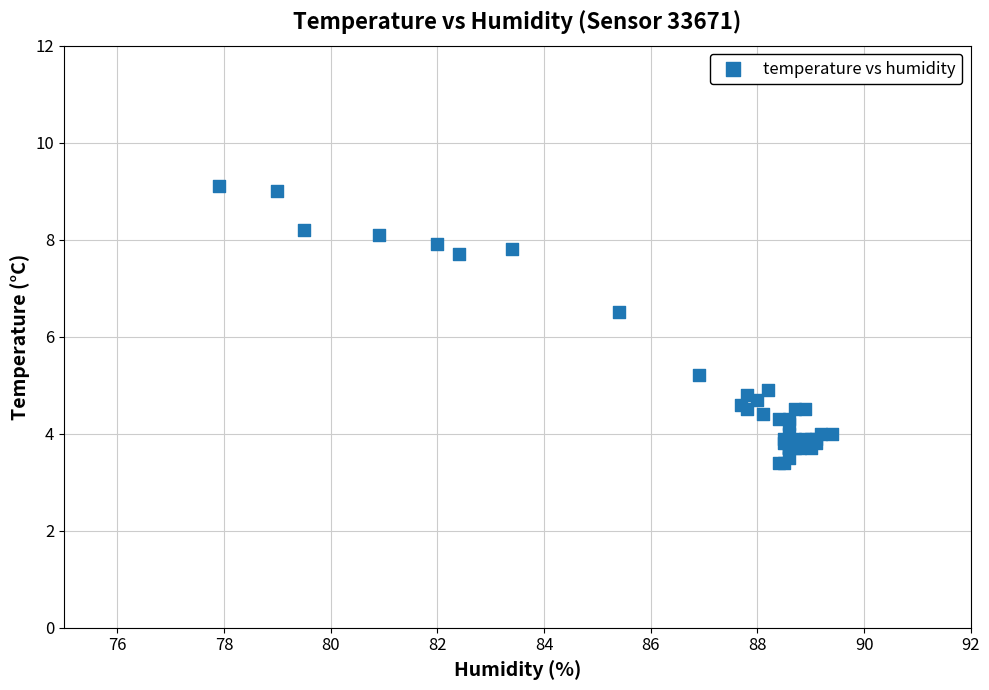

What Y value in the scatter plot is closest to 6?

6.5